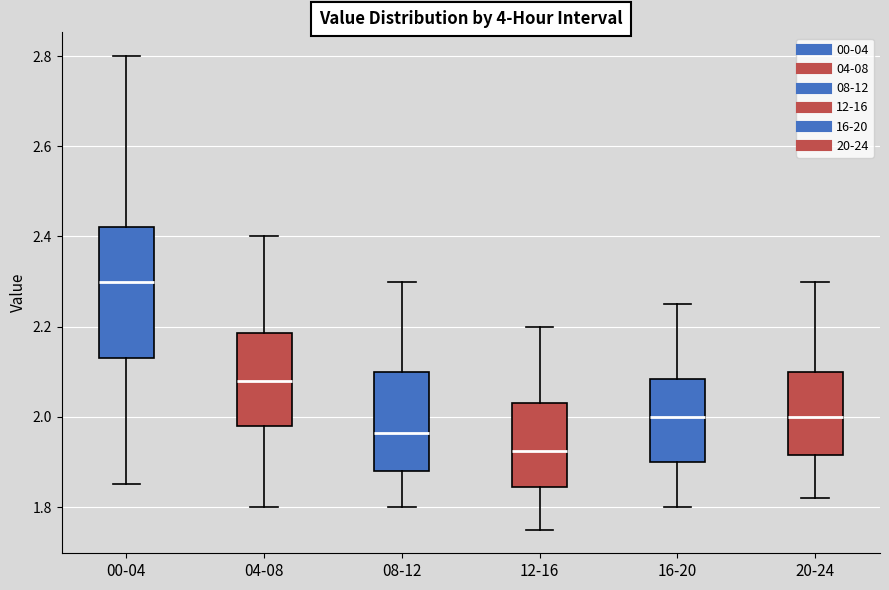

Where is the upper edge of the box for 04-08 on the y-axis? The values are not printed on the chart, so give them approximately, as read against the axis.

2.18